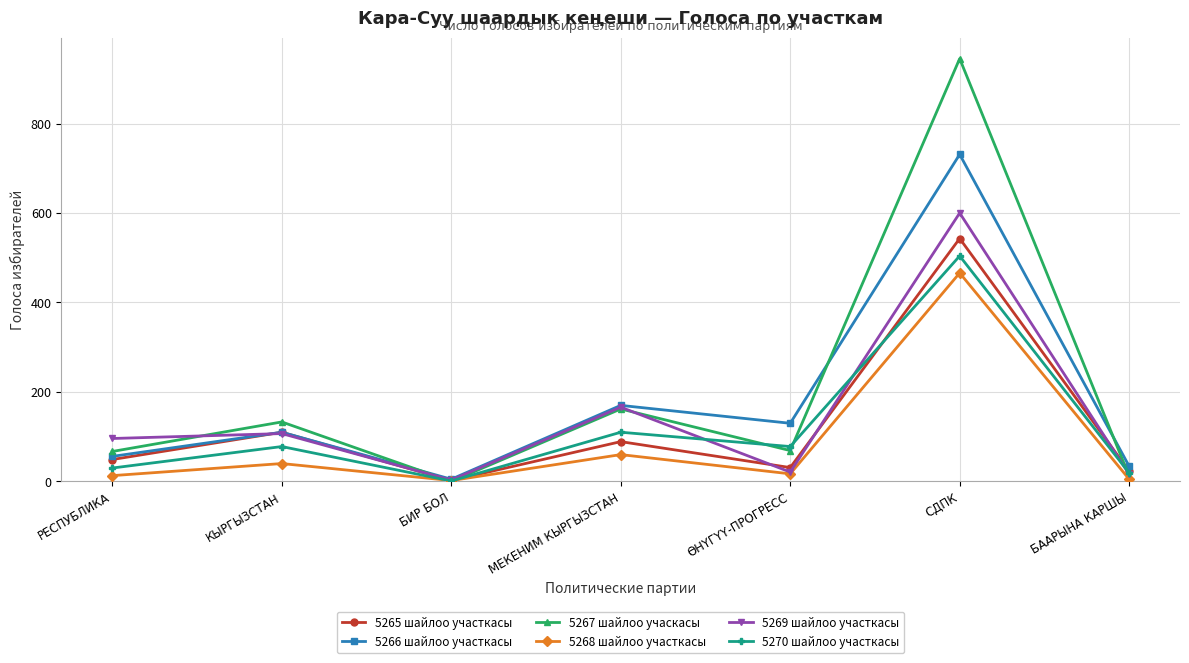

At how many categories does at least one series exceed 407?

1